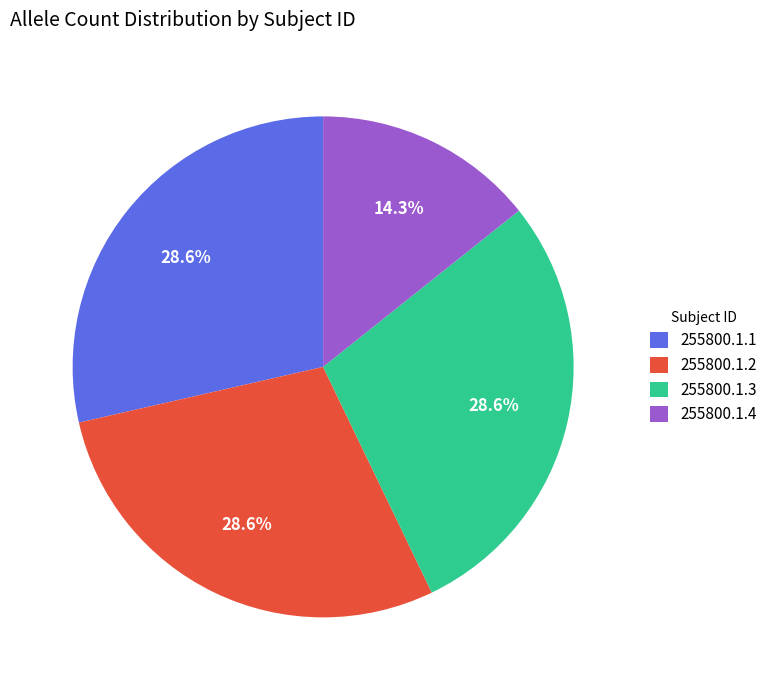

Count the number of slices in the pie.

4